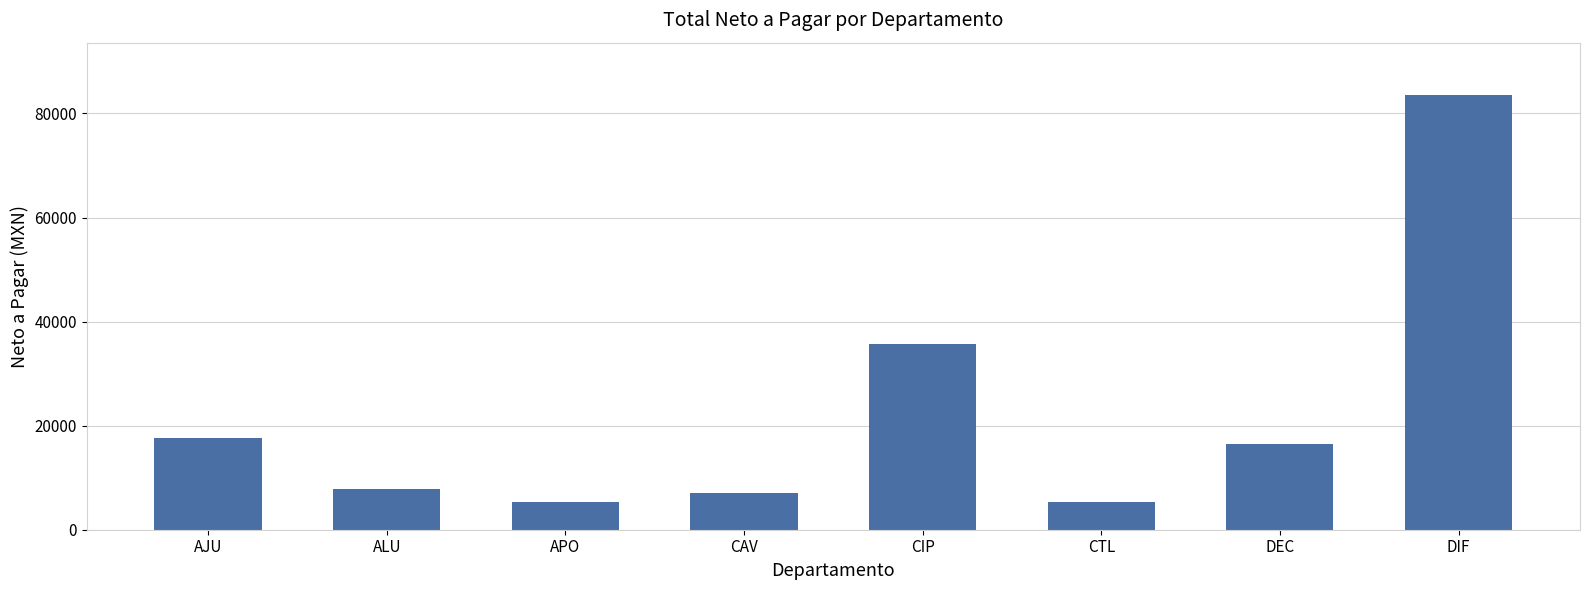

Where is the data nearest to the value 44405?

CIP